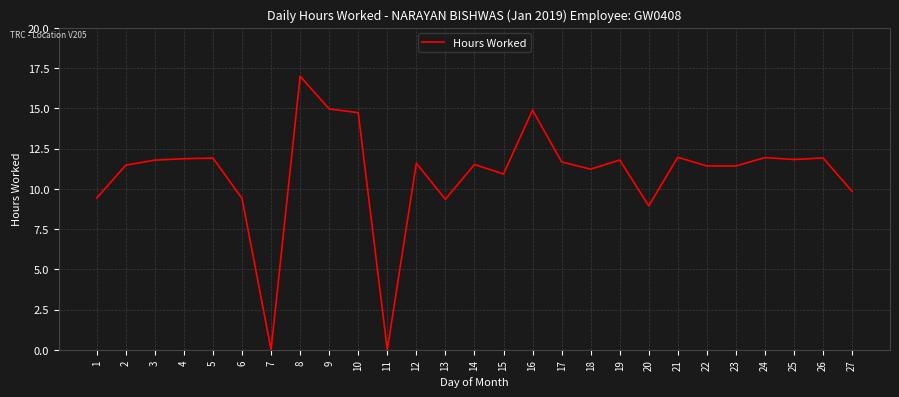

The value at 1 is 9.4. True or false?

True